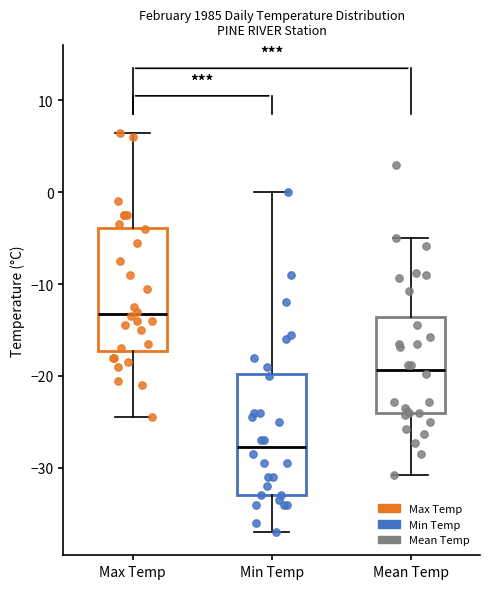

Which box has the highest median line?

Max Temp